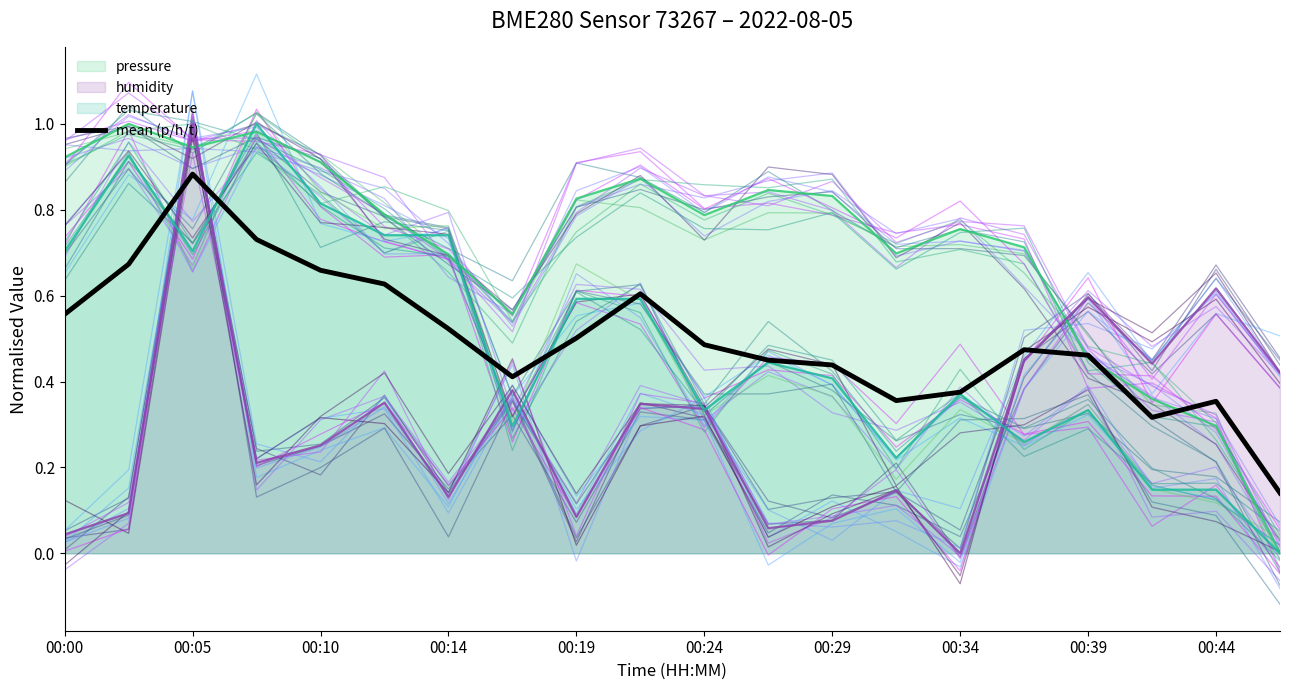

How many intersections are there between humidity and mean (p/h/t)?

3